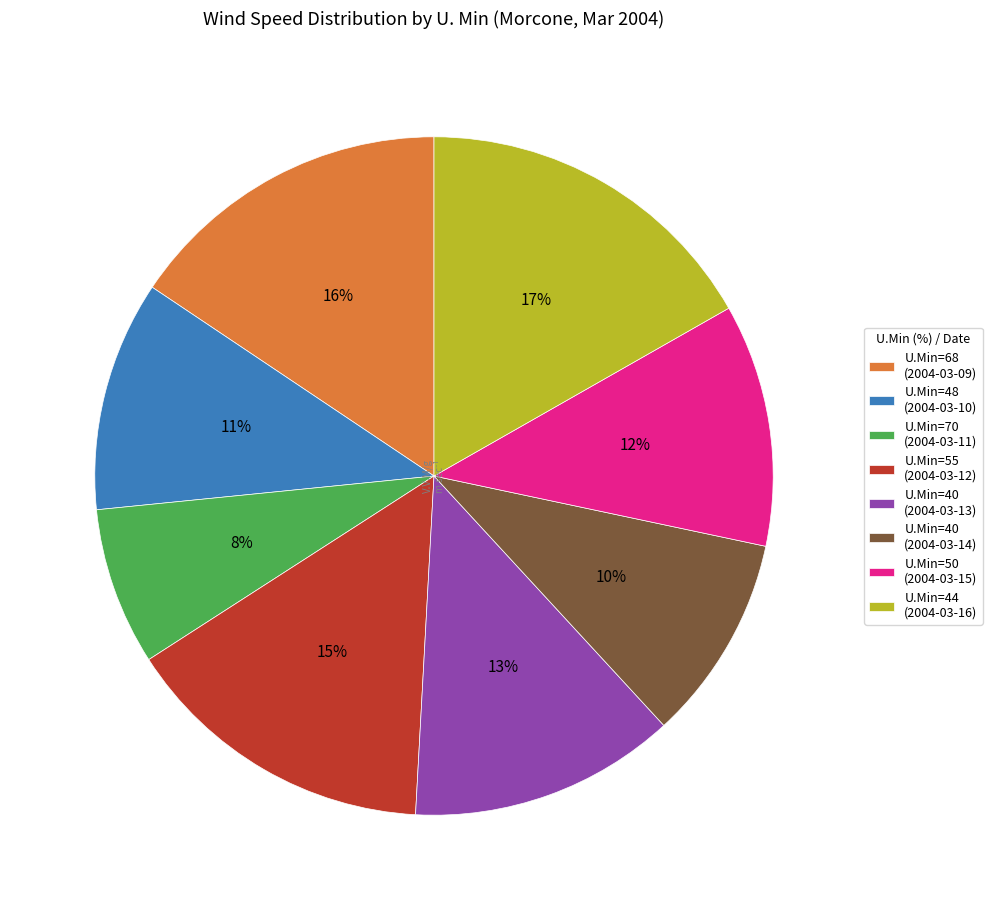

Is U.Min=55 (2004-03-12) the majority of the pie?

No